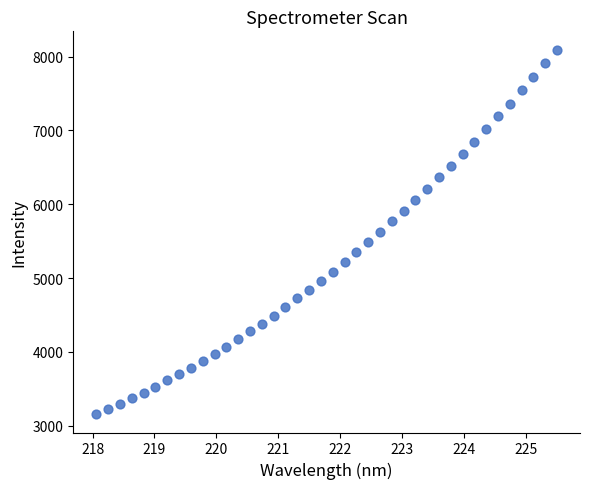

What is the range of X values (max minus min)?

7.4